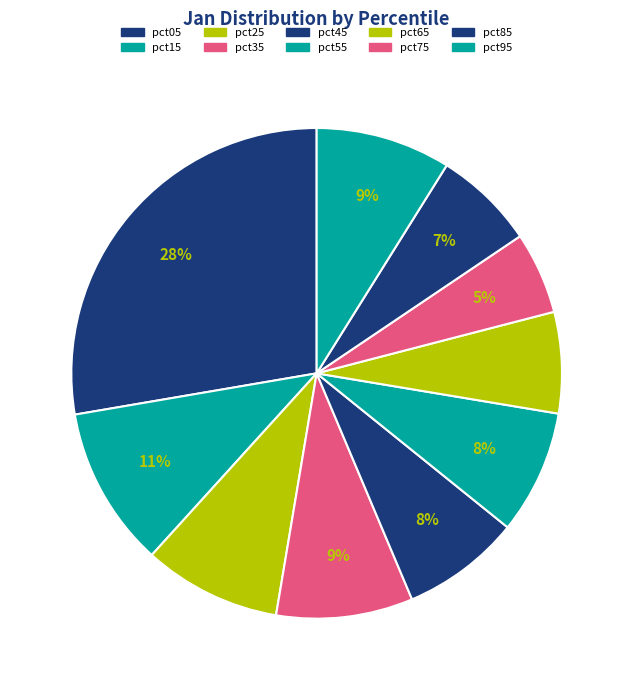

Rank the categories by value from lowest to highest.

pct75, pct85, pct65, pct45, pct55, pct95, pct35, pct25, pct15, pct05